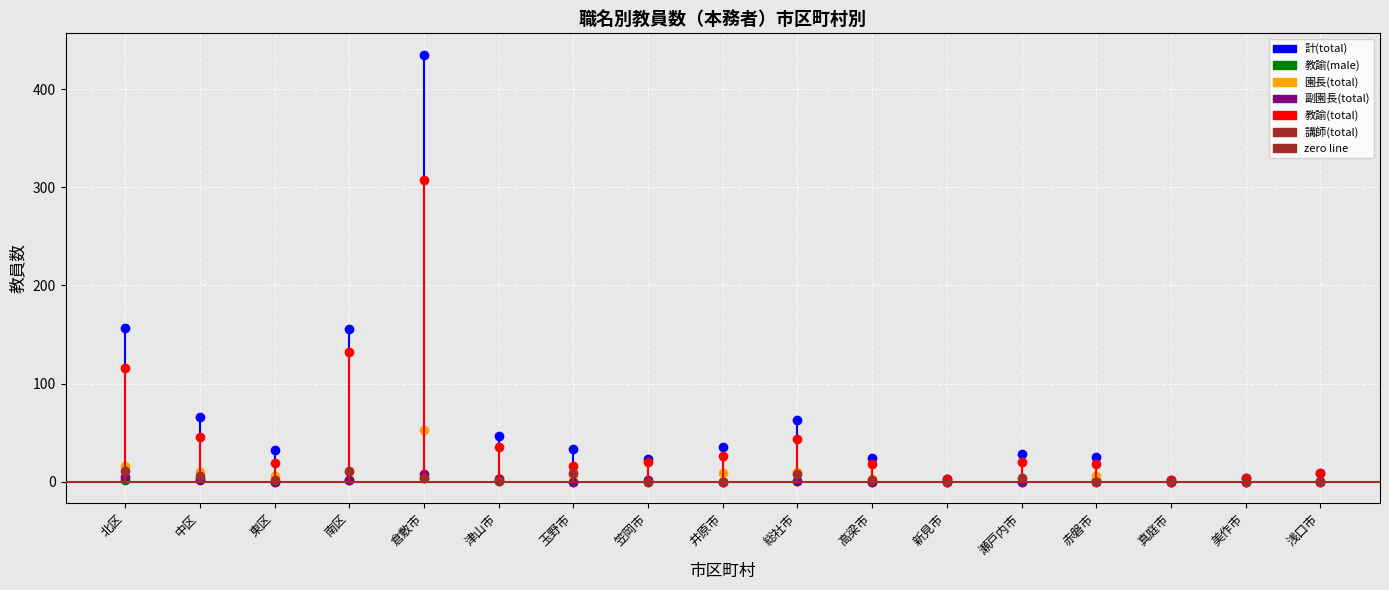

What is the difference between the highest and lowest values at 真庭市?

2